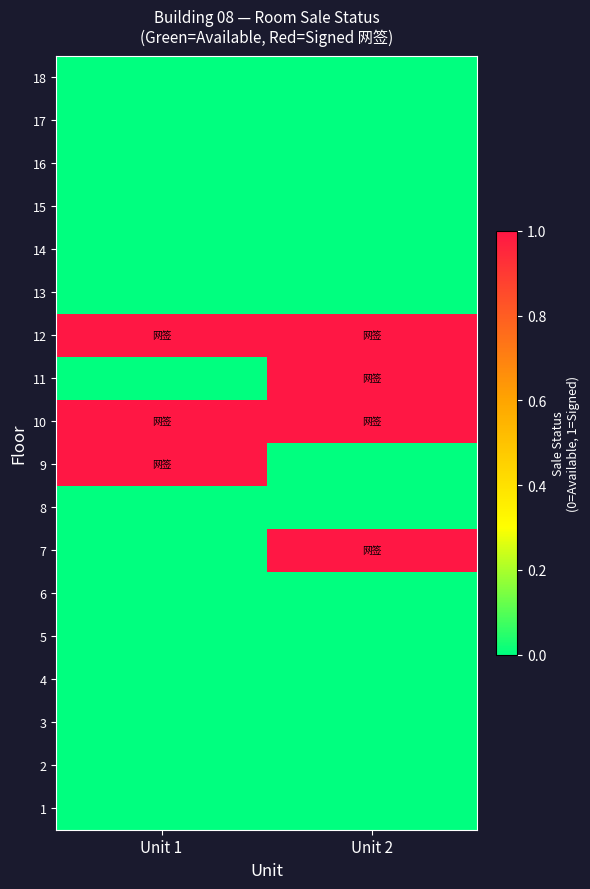

Reading right to left, what are all the values shown in this chart?

18: Unit 2=0	Unit 1=0
17: Unit 2=0	Unit 1=0
16: Unit 2=0	Unit 1=0
15: Unit 2=0	Unit 1=0
14: Unit 2=0	Unit 1=0
13: Unit 2=0	Unit 1=0
12: Unit 2=1	Unit 1=1
11: Unit 2=1	Unit 1=0
10: Unit 2=1	Unit 1=1
9: Unit 2=0	Unit 1=1
8: Unit 2=0	Unit 1=0
7: Unit 2=1	Unit 1=0
6: Unit 2=0	Unit 1=0
5: Unit 2=0	Unit 1=0
4: Unit 2=0	Unit 1=0
3: Unit 2=0	Unit 1=0
2: Unit 2=0	Unit 1=0
1: Unit 2=0	Unit 1=0